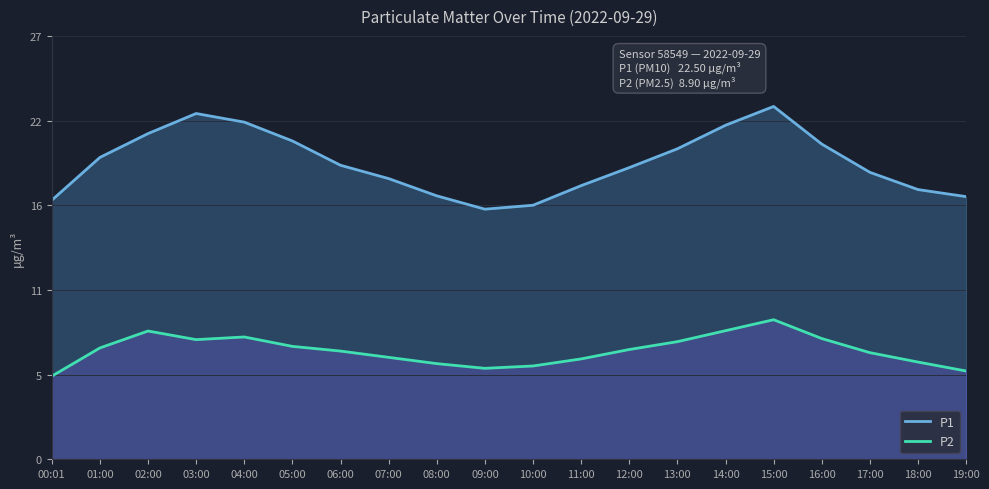

What is the label of the 7th point from the left?

06:00